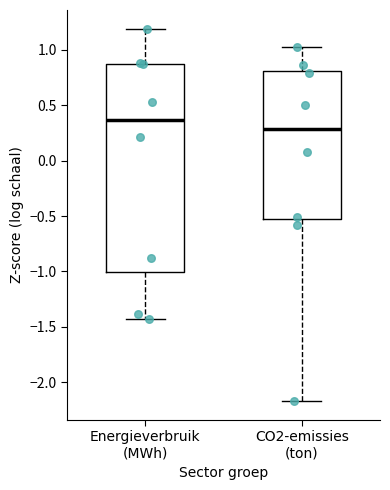

Reading left to right, read every box against the y-axis: the position of its median line, the range the box covers, and the ends of its whiskers. The values are not printed on the chart, so give them approximately, as read against the axis.

Energieverbruik (MWh): median 0.35, box -1.00 to 0.85, whiskers -1.45 to 1.20
CO2-emissies (ton): median 0.30, box -0.55 to 0.80, whiskers -2.15 to 1.05